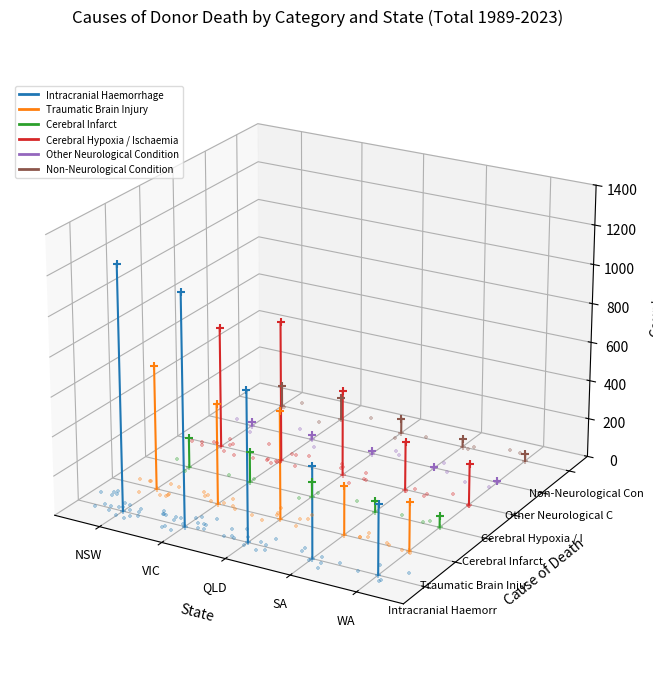

Which series contains the highest Y value?

Intracranial Haemorrhage